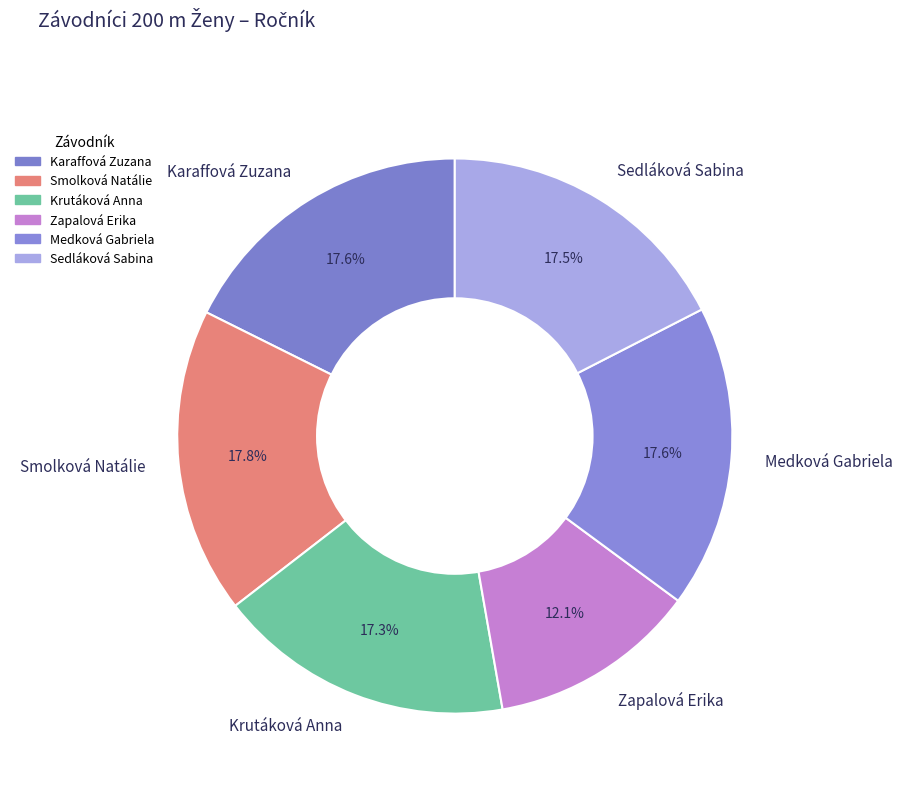

To the nearest percent, what portion does Medková Gabriela represent?

18%